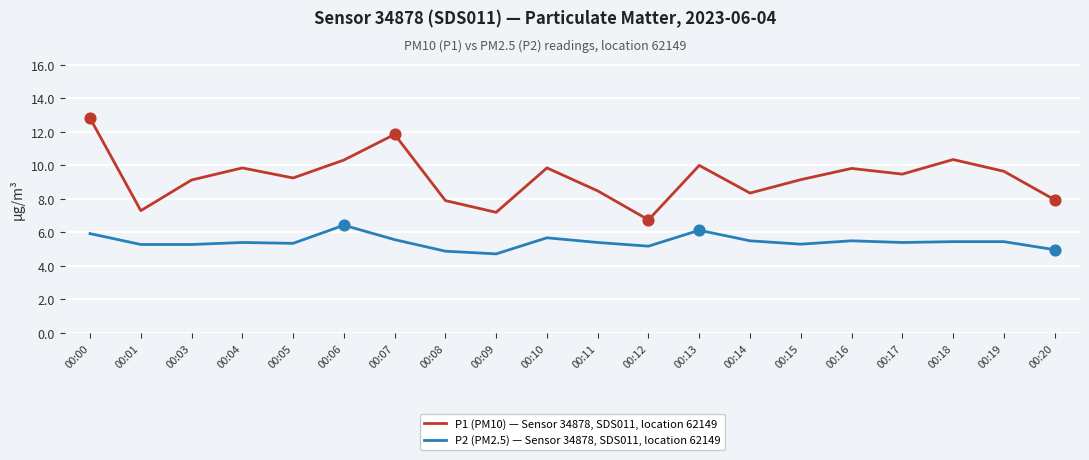

Is the value of P2 (PM2.5) — Sensor 34878, SDS011, location 62149 at 00:10 greater than the value of P1 (PM10) — Sensor 34878, SDS011, location 62149 at 00:12?

No